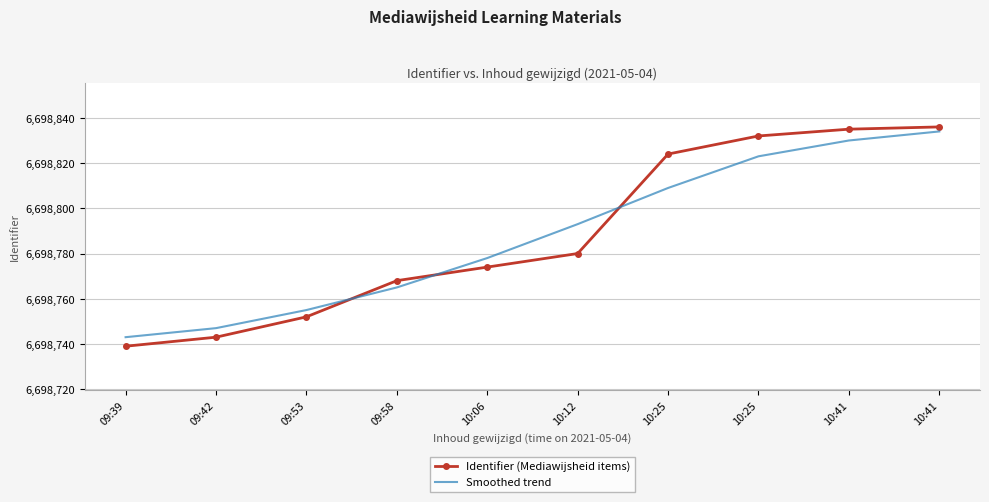

List the series in order of their overall mean, lowest first.

Smoothed trend, Identifier (Mediawijsheid items)